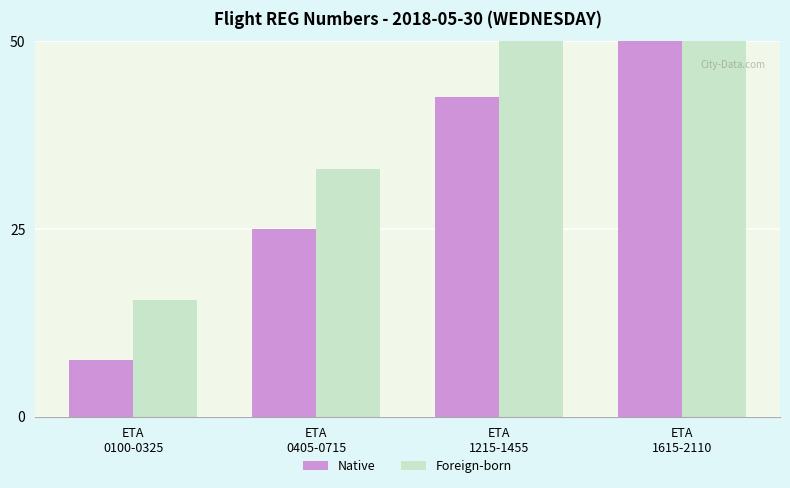

What is the minimum value shown in the chart?

7.5